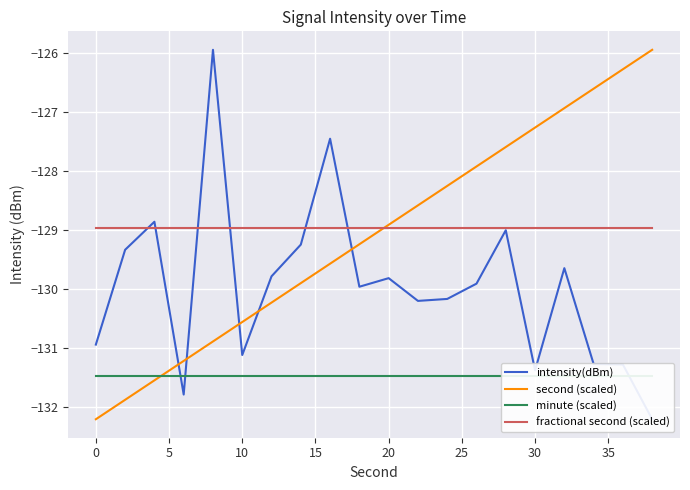

How many lines are shown in the chart?

4